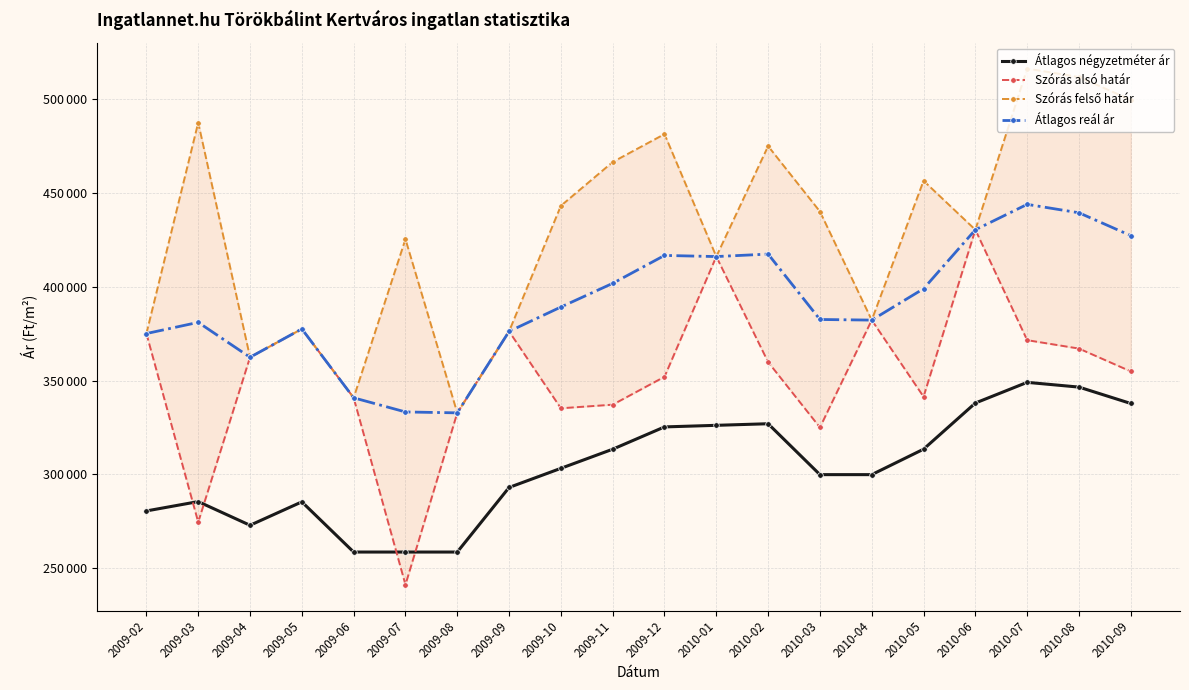

Reading left to right, extract all data points from this chart.

Átlagos négyzetméter ár: 280511	285492	272866	285353	258586	258586	258586	293030	303232	313433	325327	326173	327019	299873	299873	313446	338057	349095	346559	337825
Szórás alsó határ: 375117	274540	362483	377598	340853	241169	332822	376279	335270	337185	352074	416181	359915	325037	382293	341435	430475	371597	367108	354929
Szórás felső határ: 375117	487634	362483	377598	340853	425445	332822	376279	443262	466605	481494	416181	475087	440209	382293	456607	430475	516443	511954	499775
Átlagos reál ár: 375117	381087	362483	377598	340853	333307	332822	376279	389266	401895	416784	416181	417501	382623	382293	399021	430475	444020	439531	427352